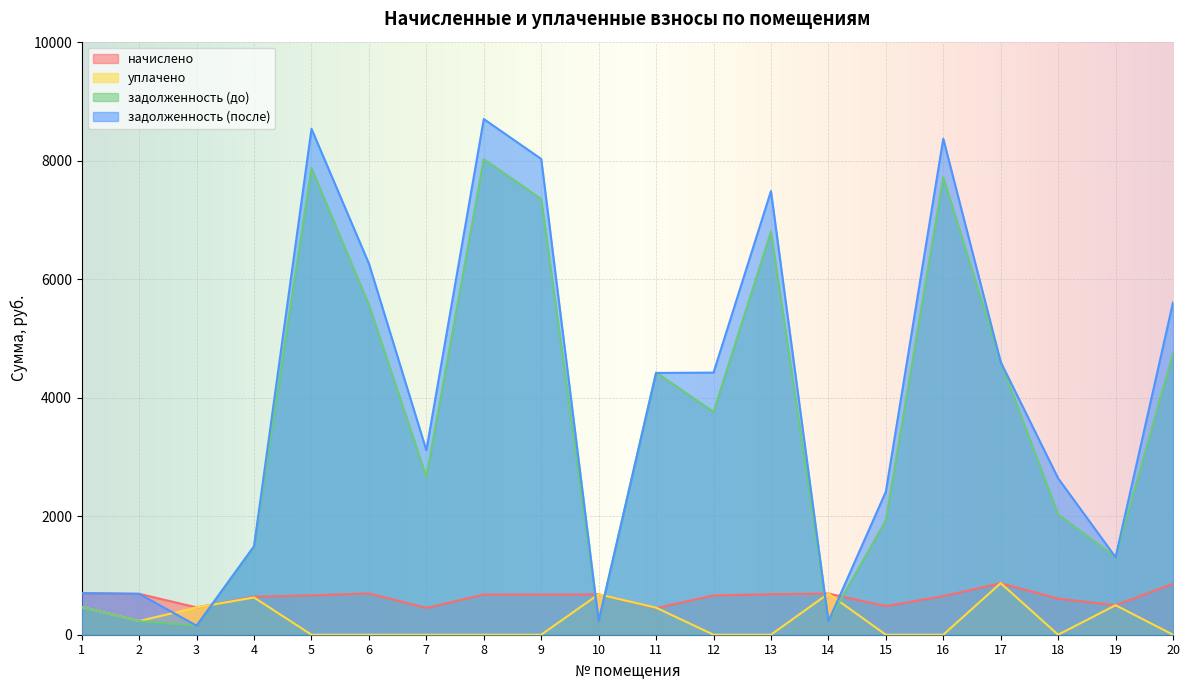

Reading right to left, what are all the values shown in this chart?

начислено: 860.2	497.3	609.1	868.3	651.2	482.8	695.0	683.6	662.6	448.7	682.0	675.5	677.2	452.0	696.6	664.2	641.5	460.1	690.1	701.5
уплачено: 0.0	498.0	0.0	870.0	0.0	0.0	694.0	0.0	0.0	456.0	682.0	0.0	0.0	0.0	0.0	0.0	628.0	461.0	230.0	468.0
задолженность (до): 4746.6	1308.4	2030.4	4602.8	7718.4	1930.4	224.0	6802.0	3760.2	4424.4	227.3	7352.4	8024.6	2659.6	5565.0	7872.0	1481.2	153.4	229.2	467.6
задолженность (после): 5606.9	1307.7	2639.6	4601.2	8369.6	2413.1	225.0	7485.6	4422.8	4417.1	227.3	8027.9	8701.8	3111.5	6261.6	8536.2	1494.7	152.4	689.3	701.1